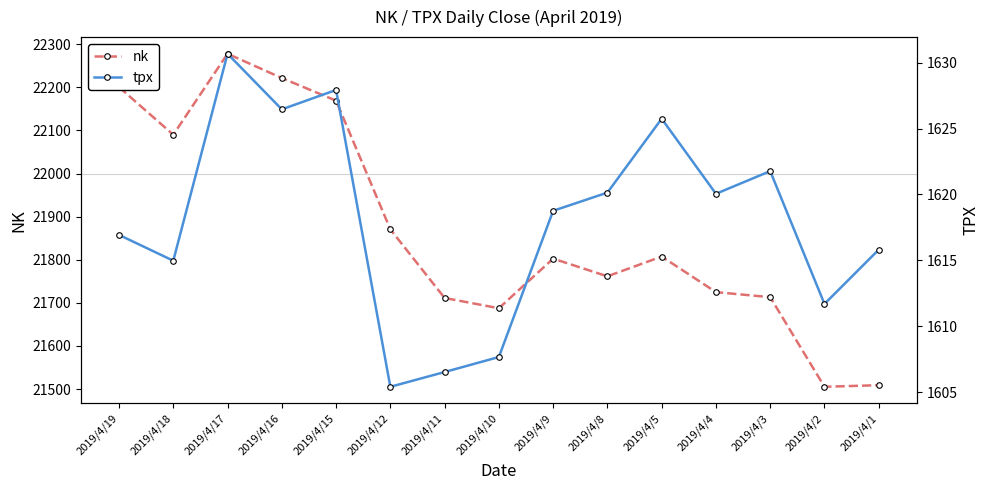

How many lines are shown in the chart?

2